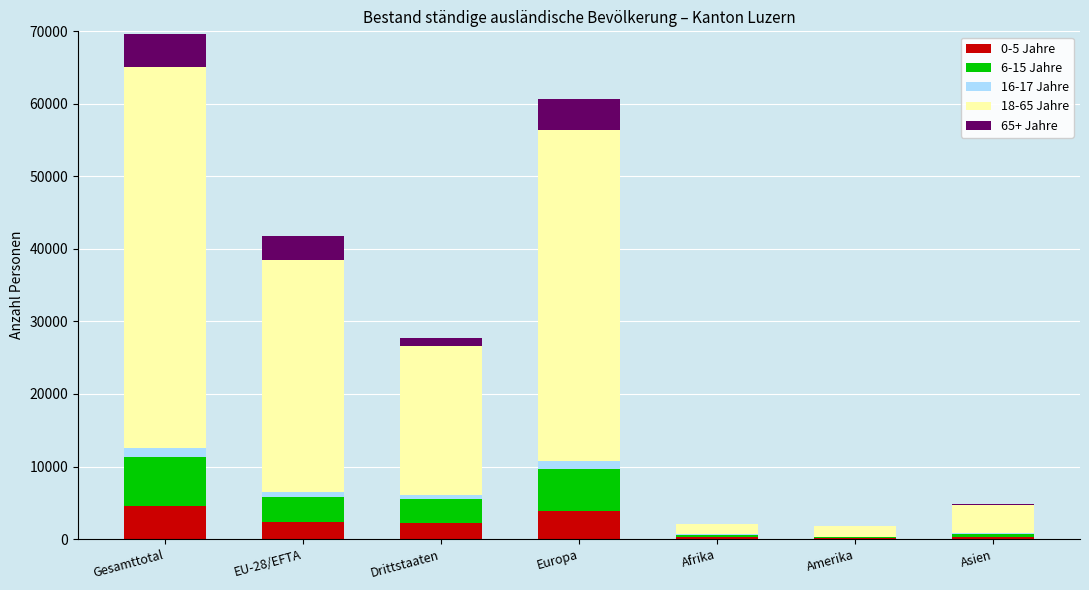

At which category is the sum across all series the highest?

Gesamttotal